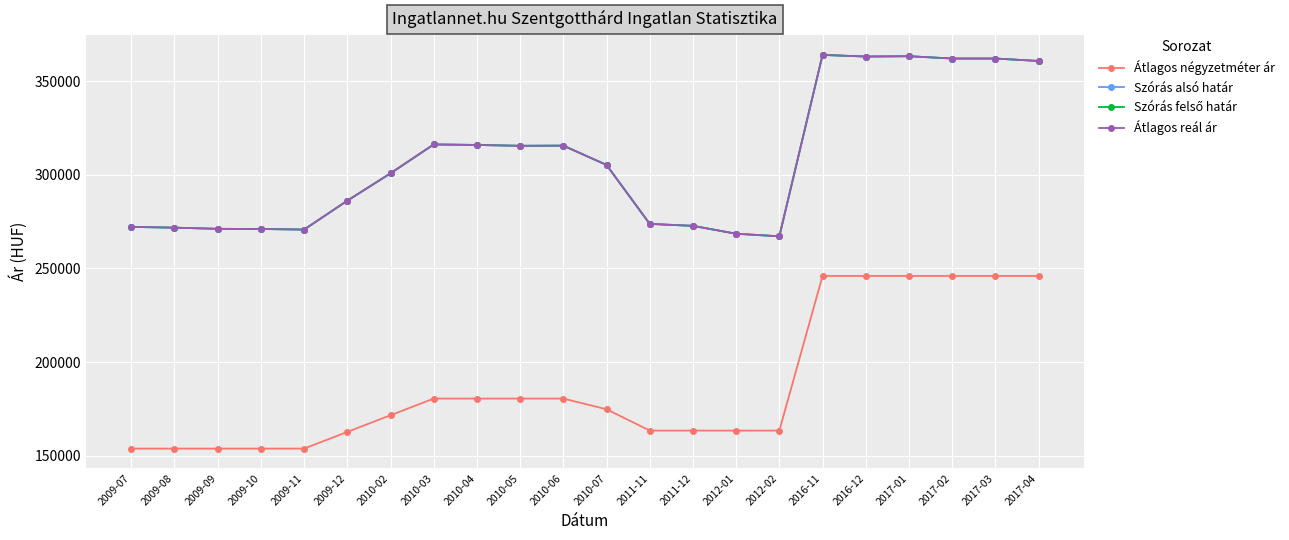

Is this an area chart (filled region under the line)?

No